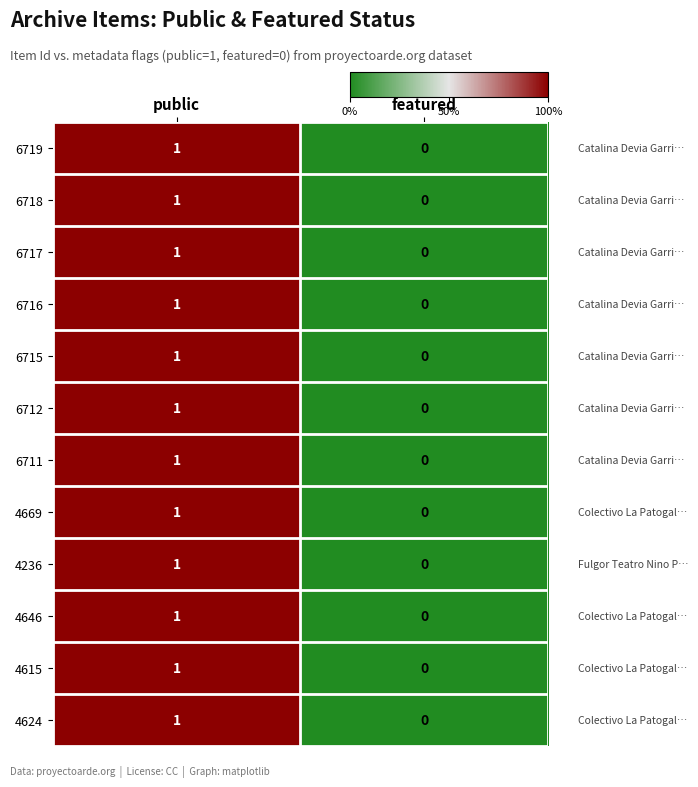

Rank the categories by 6711 value from highest to lowest.

public, featured